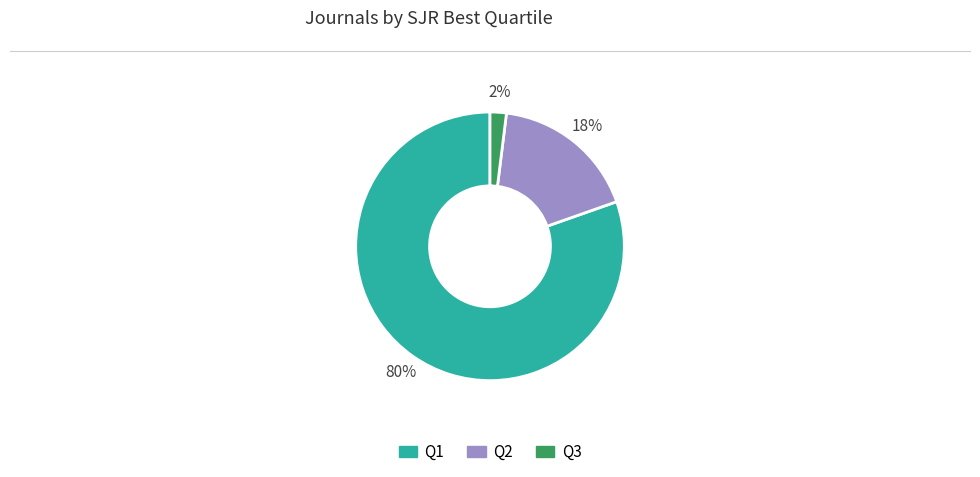

To the nearest percent, what portion does Q2 represent?

18%